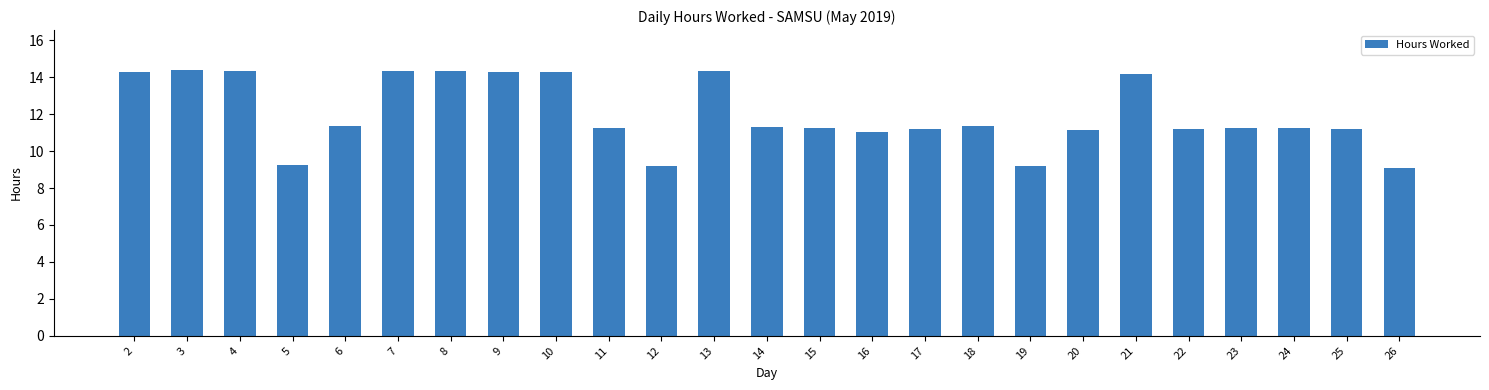

The chart shows a value of 21.9 at 2. True or false?

False